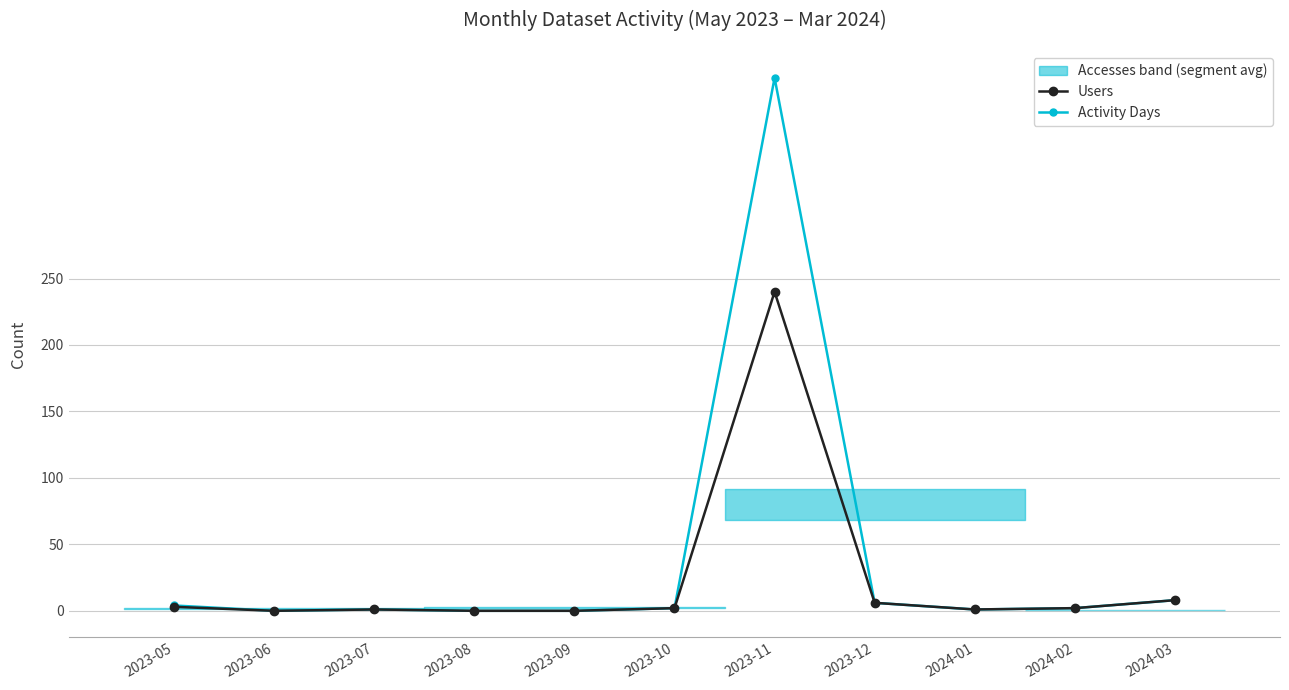

Reading left to right, transcribe all the data shown in this chart.

Users: 3	0	1	0	0	2	240	6	1	2	8
Activity Days: 4	0	1	0	0	2	401	6	1	2	8